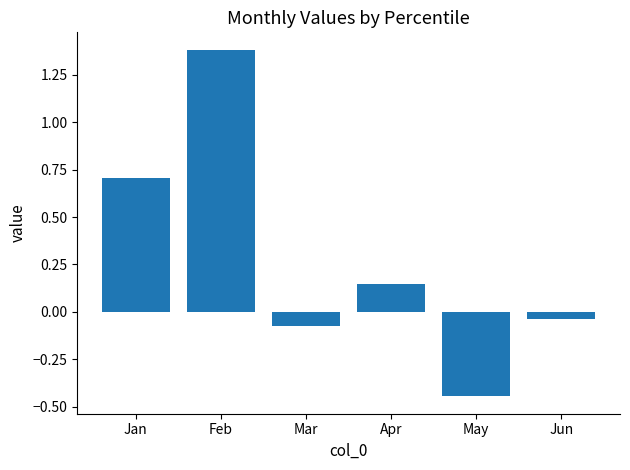

True or false: the data shows 2.3 at Feb.

False